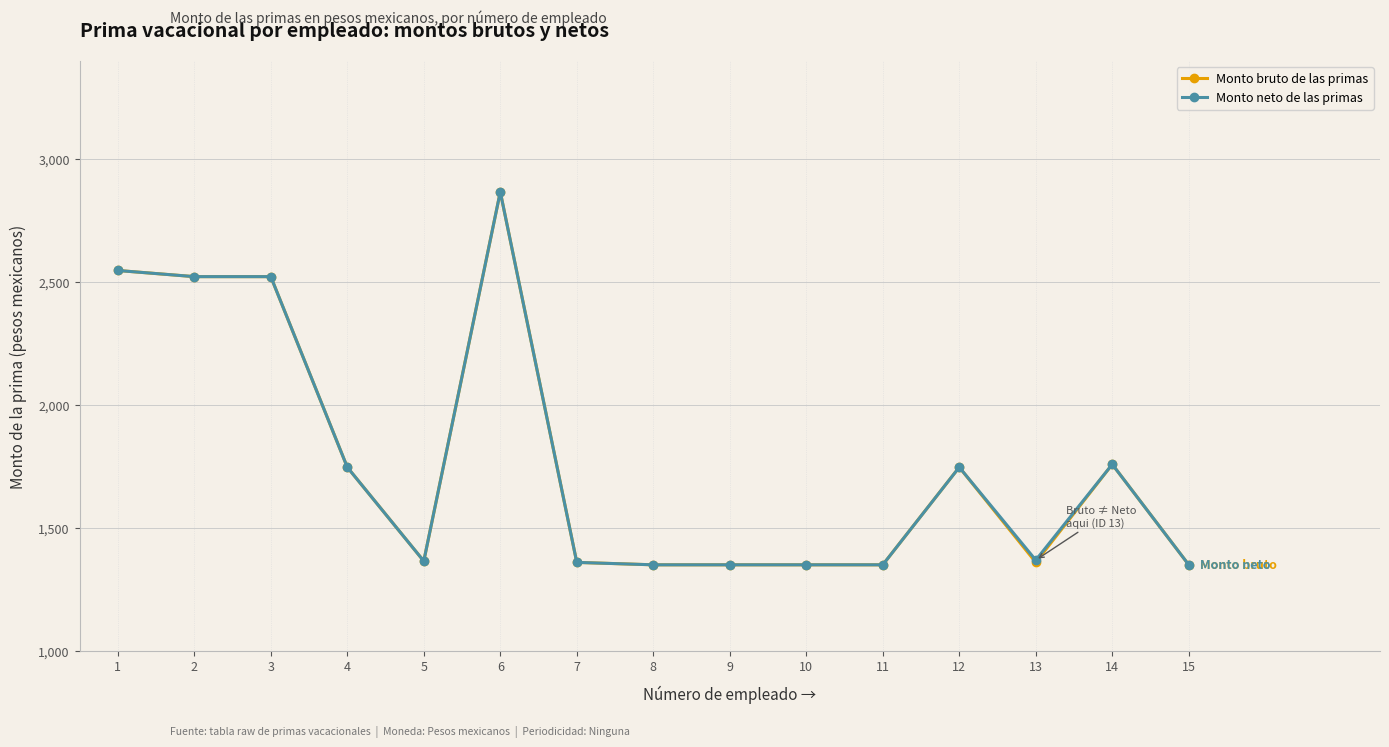

What are all the series names shown in the legend?

Monto bruto de las primas, Monto neto de las primas